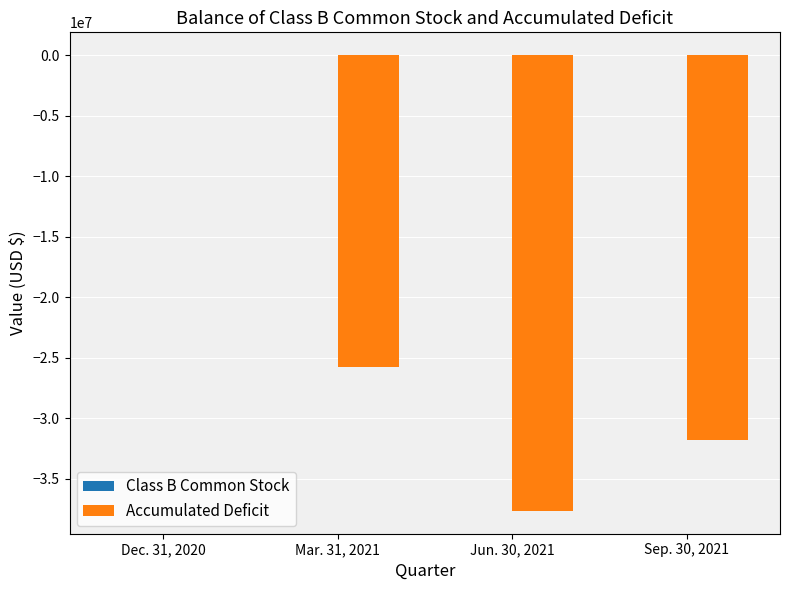

Which category has the highest value in the Accumulated Deficit series?

Dec. 31, 2020